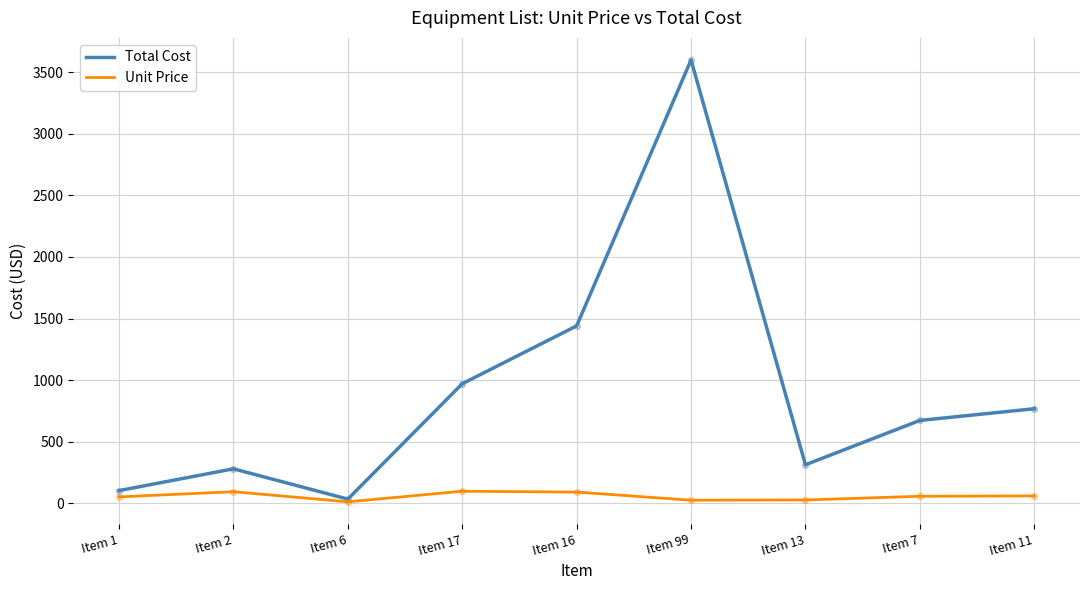

Which series has the largest range (max minus min)?

Total Cost